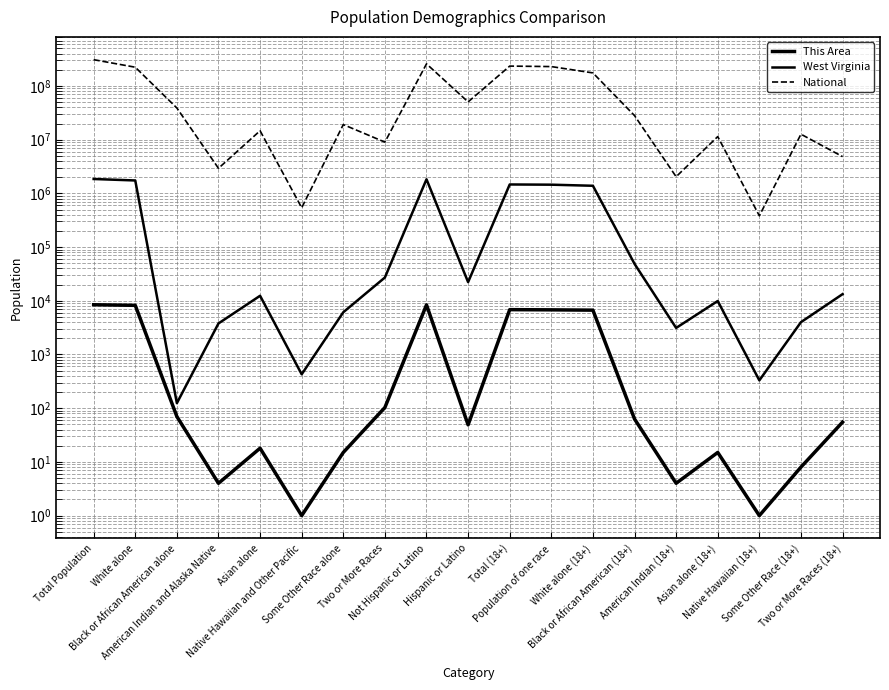

What is the spread (max minus min) of values at American Indian (18+)?

2043872